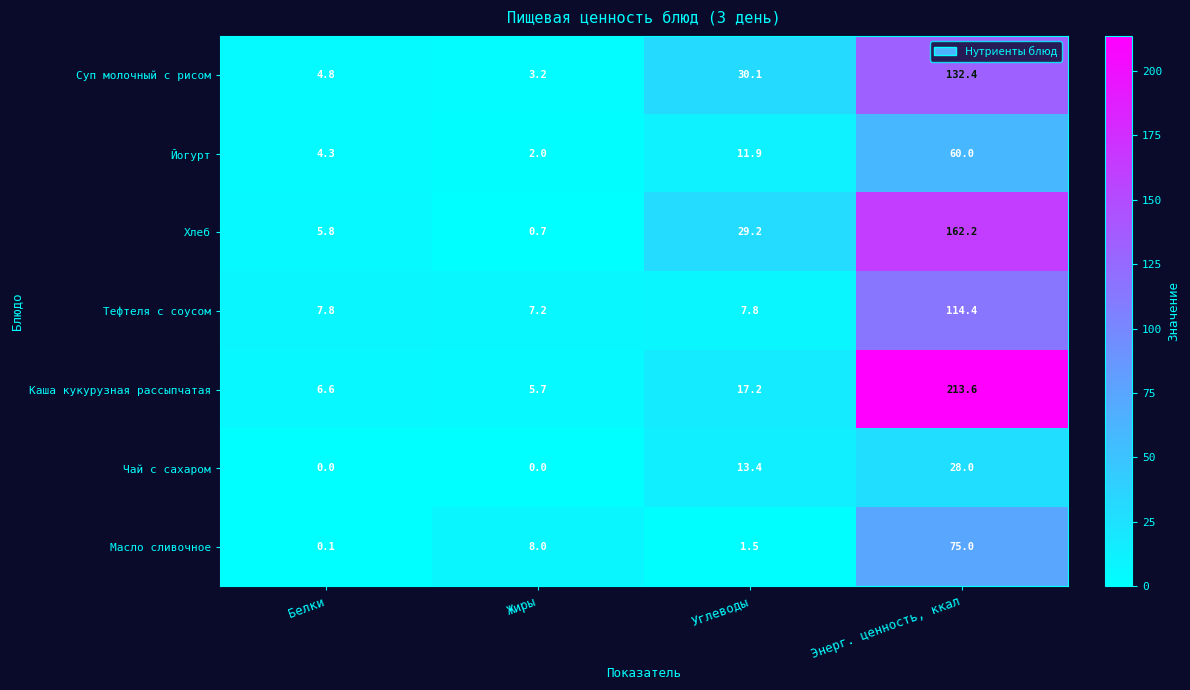

Which series has the widest spread of values?

Каша кукурузная рассыпчатая